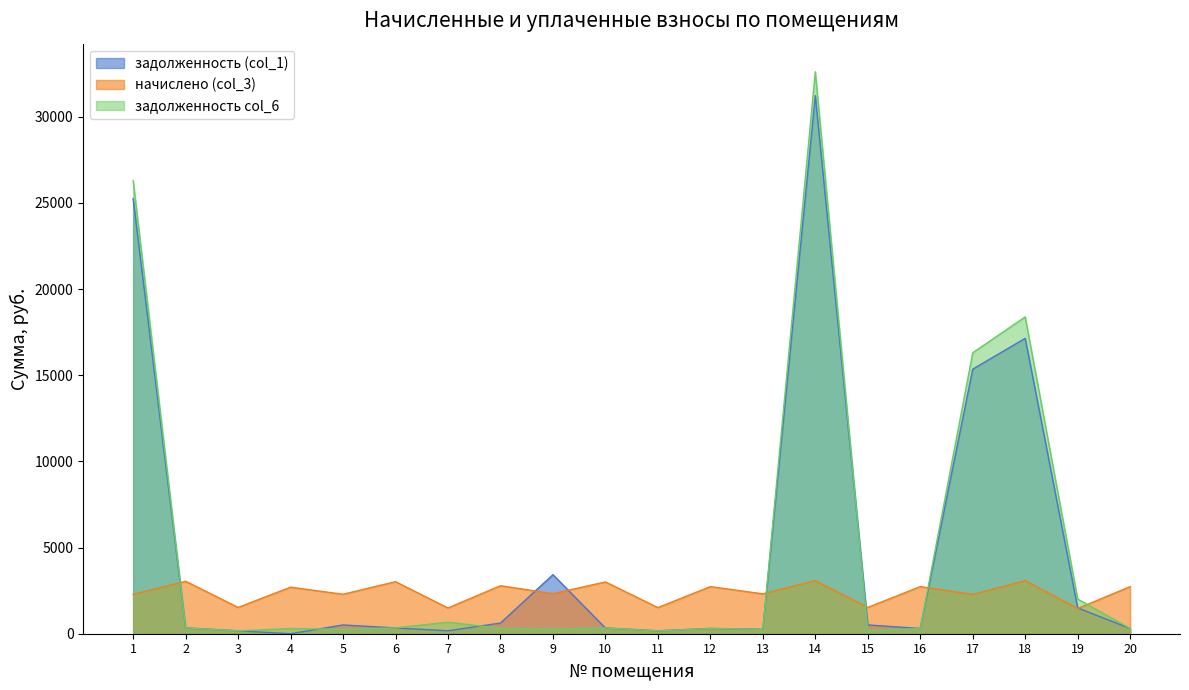

Where do задолженность col_6 and задолженность (col_1) first cross each other?

4 and 5